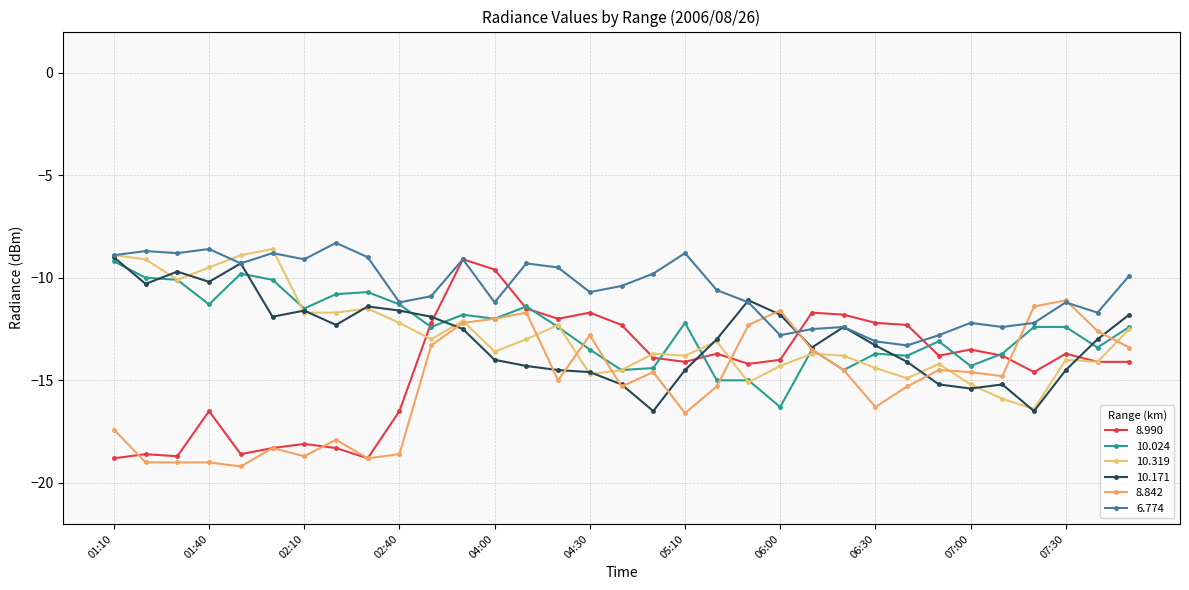

At which label does 10.319 reach its minimum?

07:20